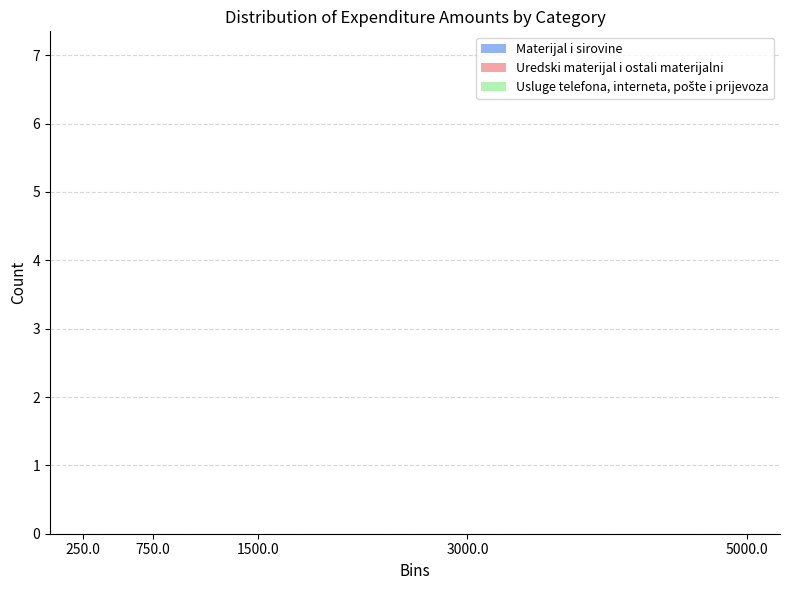

What is the greatest value displayed?

7